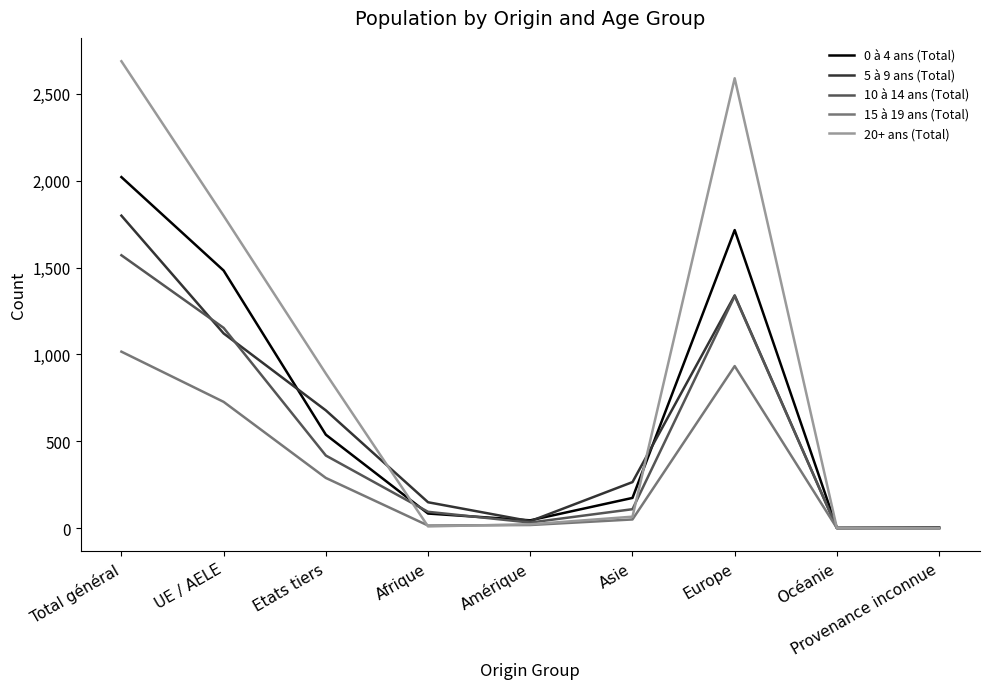

Where is 10 à 14 ans (Total) nearest to the value 785?

Etats tiers